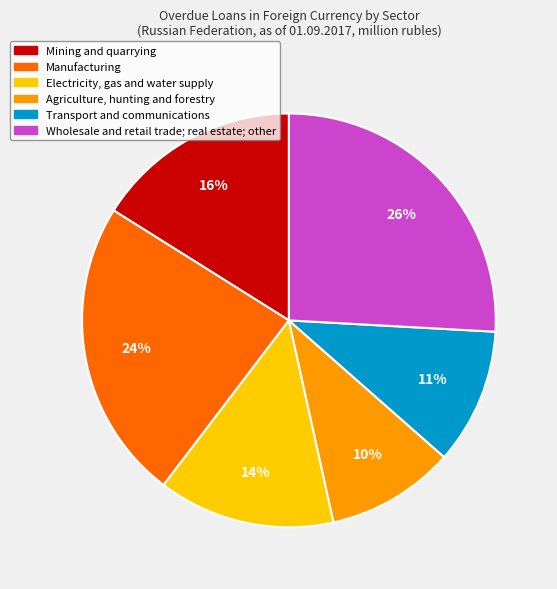

True or false: Manufacturing accounts for 32% of the total.

False